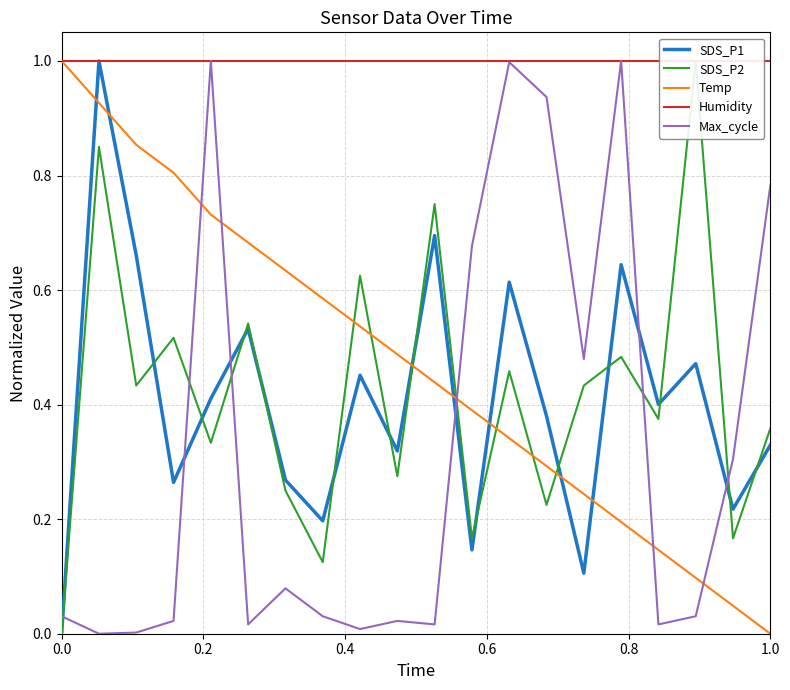

Reading left to right, list all the values displayed in this chart.

SDS_P1: 0.0	1.0	0.7	0.3	0.4	0.5	0.3	0.2	0.5	0.3	0.7	0.1	0.6	0.4	0.1	0.6	0.4	0.5	0.2	0.3
SDS_P2: 0.0	0.8	0.4	0.5	0.3	0.5	0.2	0.1	0.6	0.3	0.7	0.2	0.5	0.2	0.4	0.5	0.4	1.0	0.2	0.4
Temp: 1.0	0.9	0.9	0.8	0.7	0.7	0.6	0.6	0.5	0.5	0.4	0.4	0.3	0.3	0.2	0.2	0.1	0.1	0.0	0.0
Humidity: 1.0	1.0	1.0	1.0	1.0	1.0	1.0	1.0	1.0	1.0	1.0	1.0	1.0	1.0	1.0	1.0	1.0	1.0	1.0	1.0
Max_cycle: 0.0	0.0	0.0	0.0	1.0	0.0	0.1	0.0	0.0	0.0	0.0	0.7	1.0	0.9	0.5	1.0	0.0	0.0	0.3	0.8